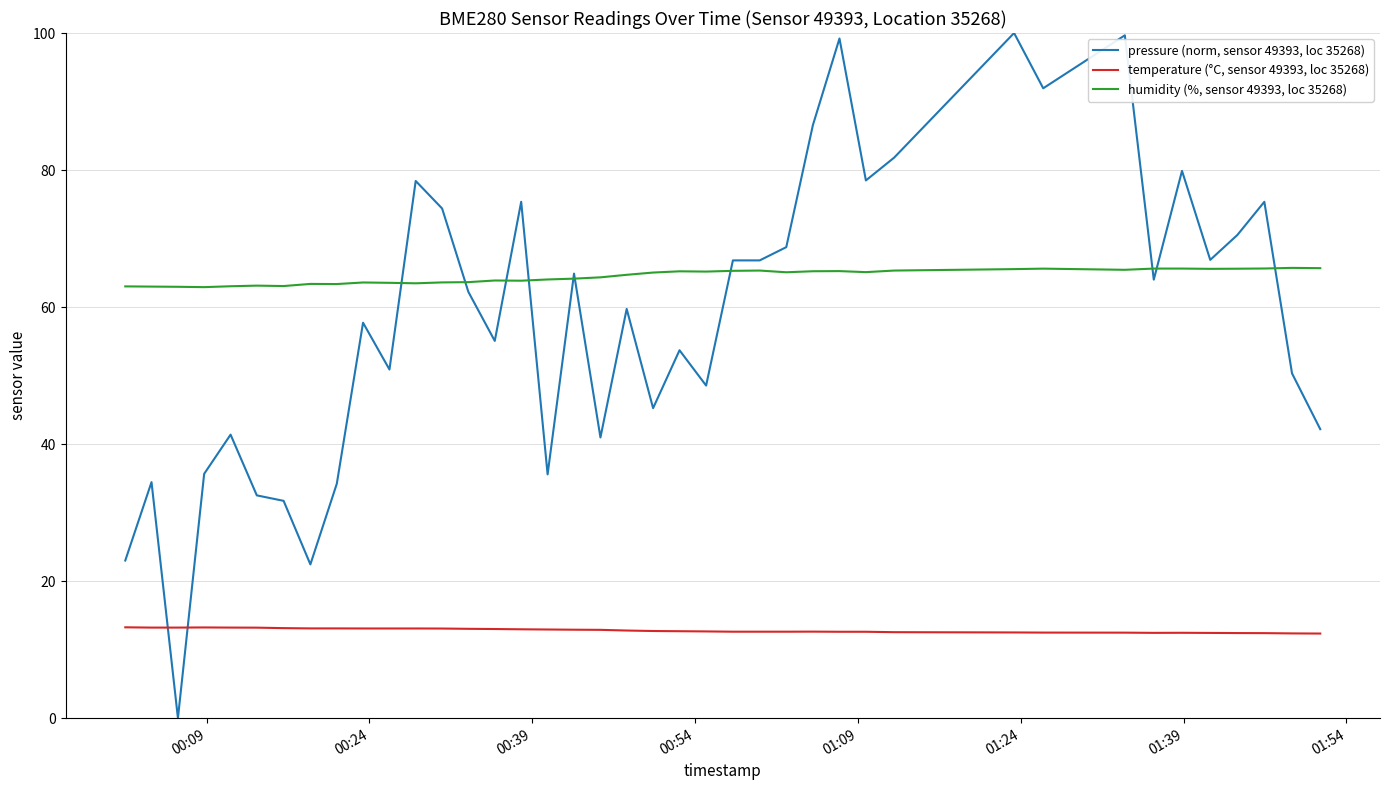

True or false: temperature (°C, sensor 49393, loc 35268) and pressure (norm, sensor 49393, loc 35268) intersect in this chart.

True